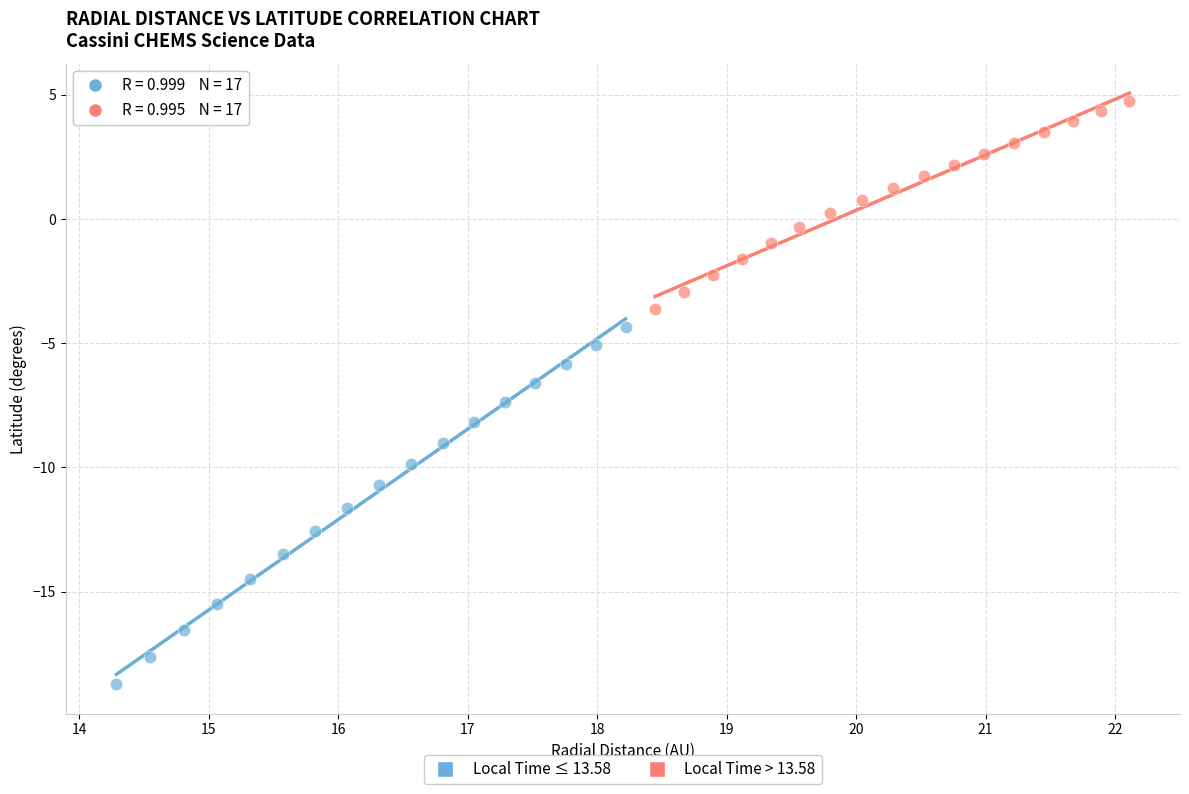

Which series has the widest spread of Y values?

Local Time ≤ 13.58